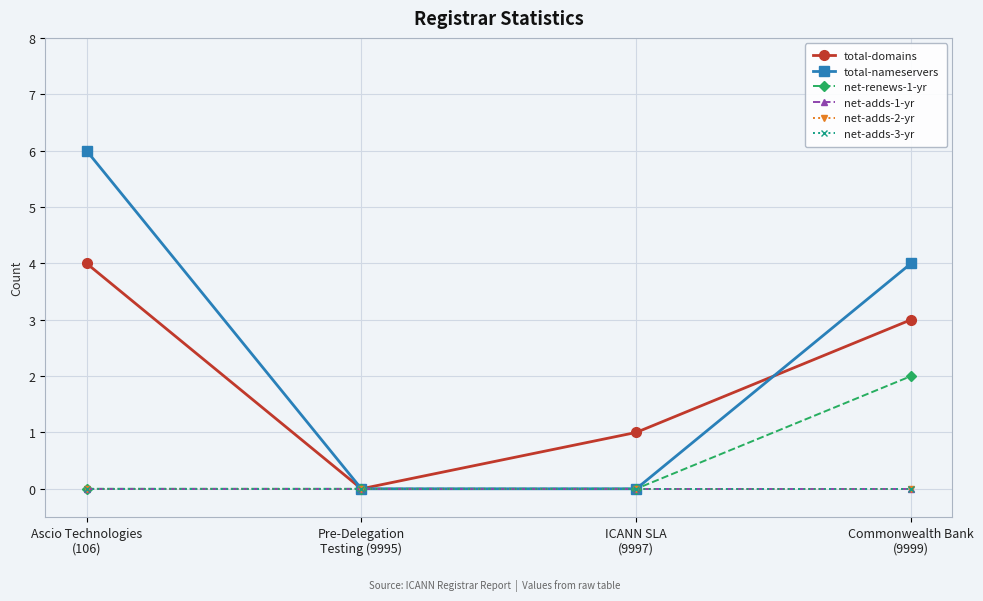

Is this an area chart (filled region under the line)?

No